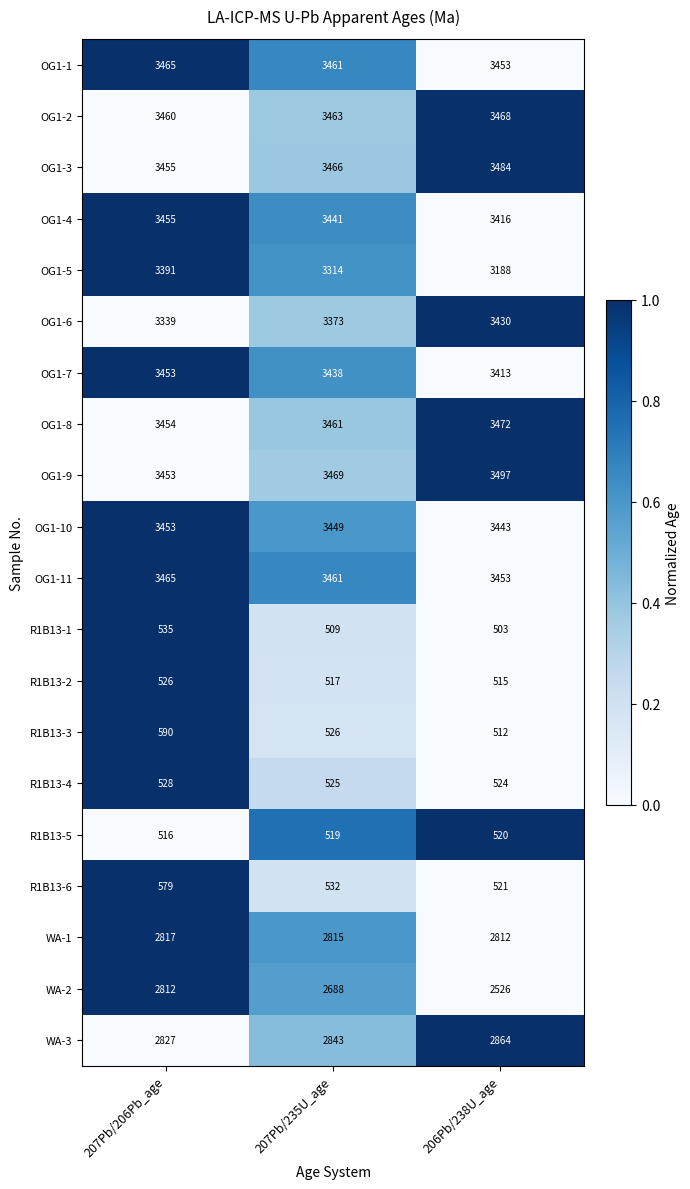

Rank the categories by WA-3 value from highest to lowest.

206Pb/238U_age, 207Pb/235U_age, 207Pb/206Pb_age